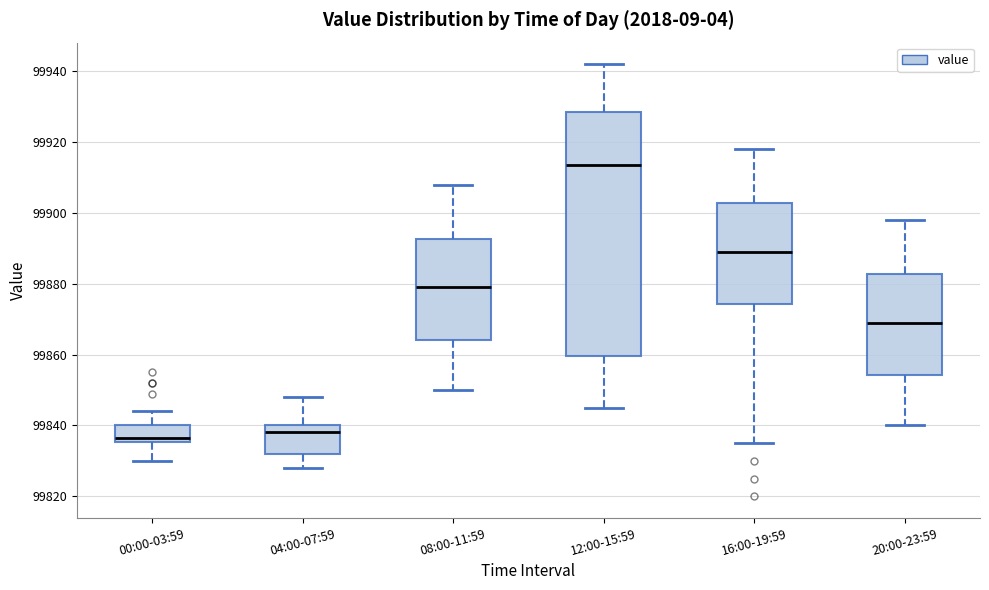

Reading left to right, transcribe this box plot: for each box, give where its median line is, the range the box spans, and where its two whiskers end, as read against the y-axis. The values are not printed on the chart, so give them approximately, as read against the axis.

00:00-03:59: median 99836 (just above the box's lower edge), box 99836 to 99840, whiskers 99830 to 99844
04:00-07:59: median 99838, box 99832 to 99840, whiskers 99828 to 99848
08:00-11:59: median 99880, box 99864 to 99892, whiskers 99850 to 99908
12:00-15:59: median 99914, box 99860 to 99928, whiskers 99846 to 99942
16:00-19:59: median 99890, box 99874 to 99902, whiskers 99836 to 99918
20:00-23:59: median 99870, box 99854 to 99882, whiskers 99840 to 99898